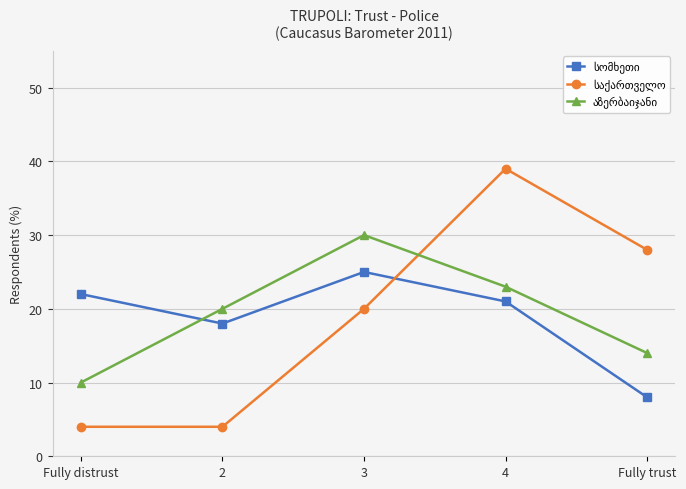

What is the total value across all series at 3?

75